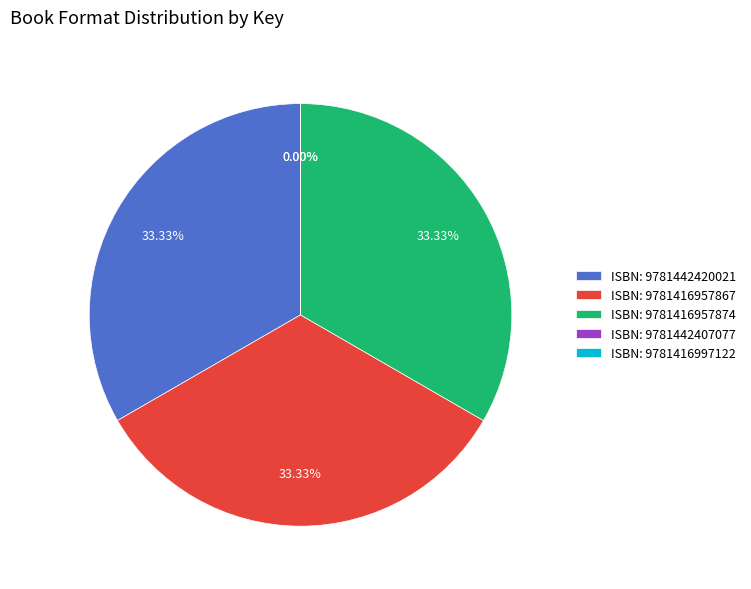

Does ISBN: 9781442420021 account for over 50% of the chart?

No